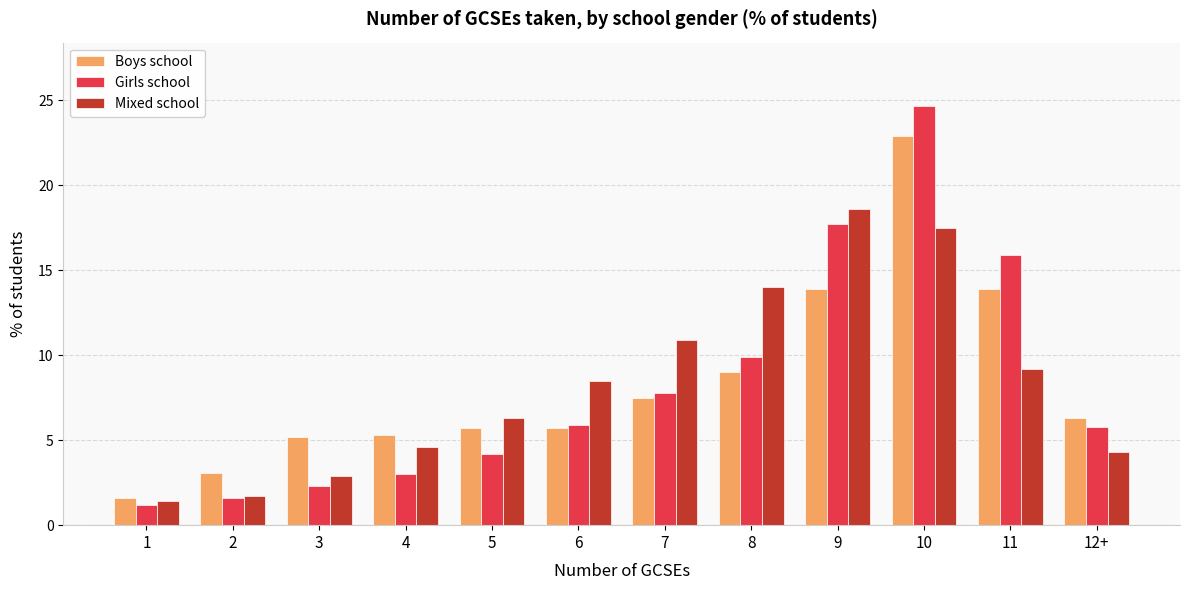

At 10, list the series in order from smallest to largest.

Mixed school, Boys school, Girls school